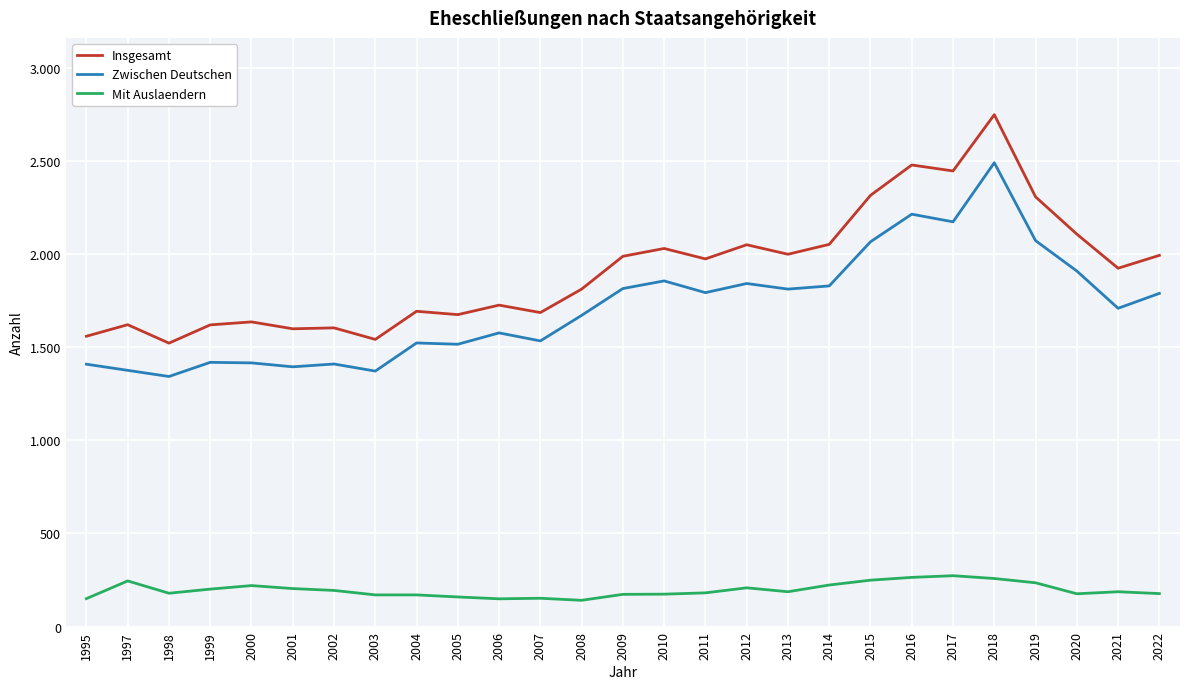

What is the difference between the maximum and minimum values in the Mit Auslaendern series?

132